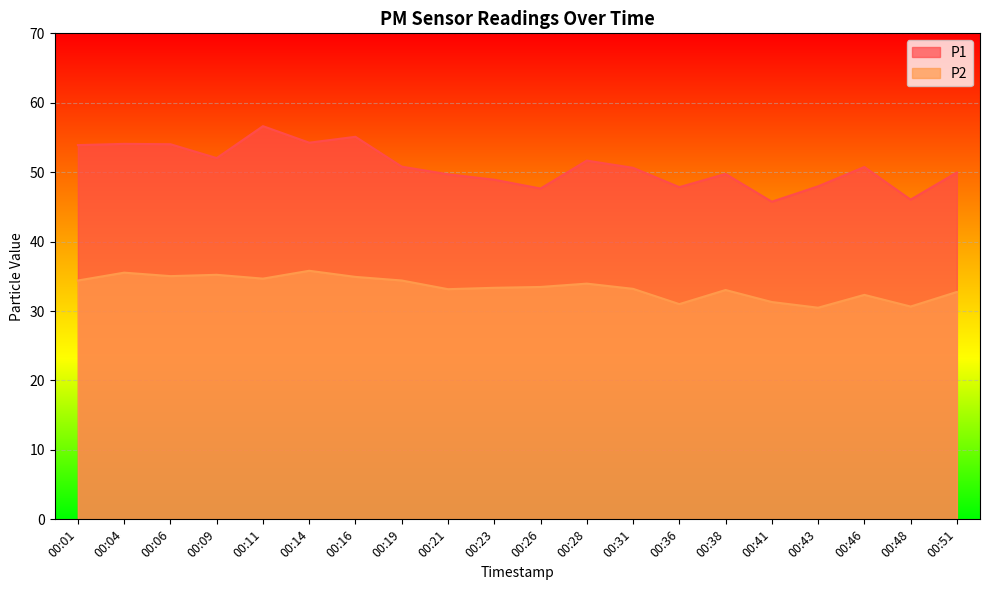

Which has a higher value, 00:11 or 00:28?

00:11